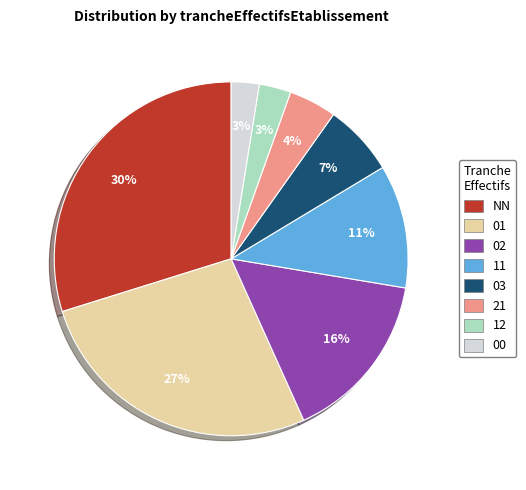

What is the ratio of the value at 12 to the value at 11?

0.3